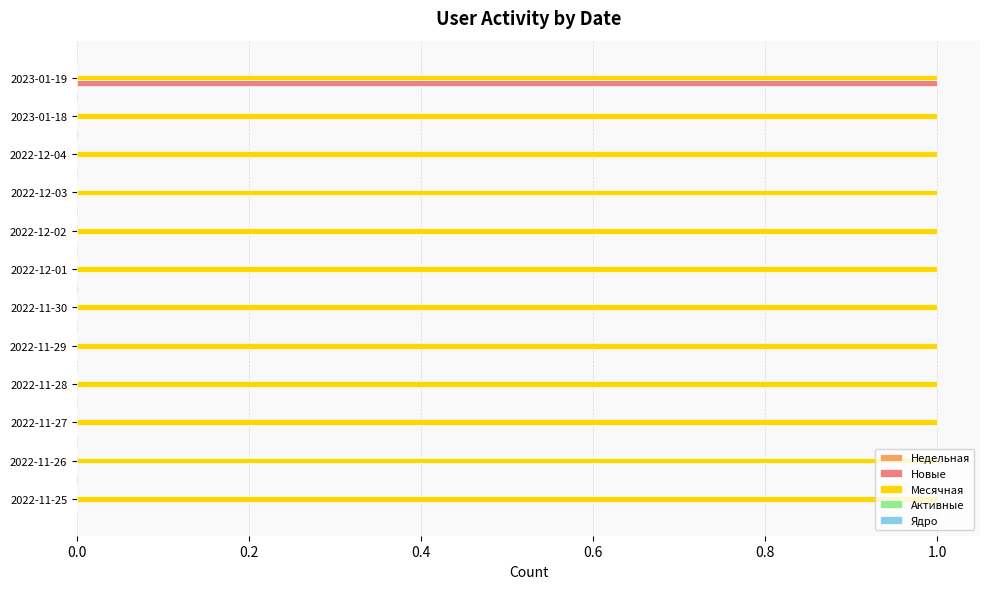

How many data points does each series have?

12